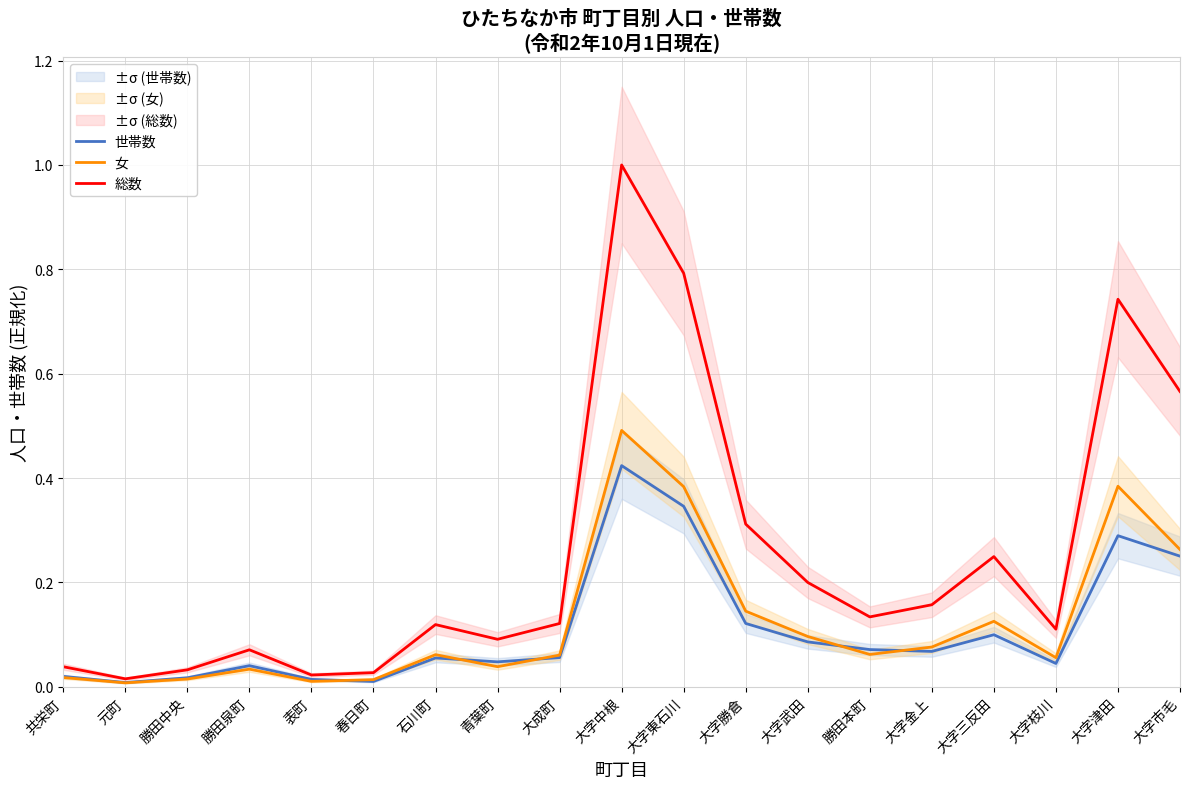

In 総数, how many points are lower than both neighbors (excluding endpoints)?

5